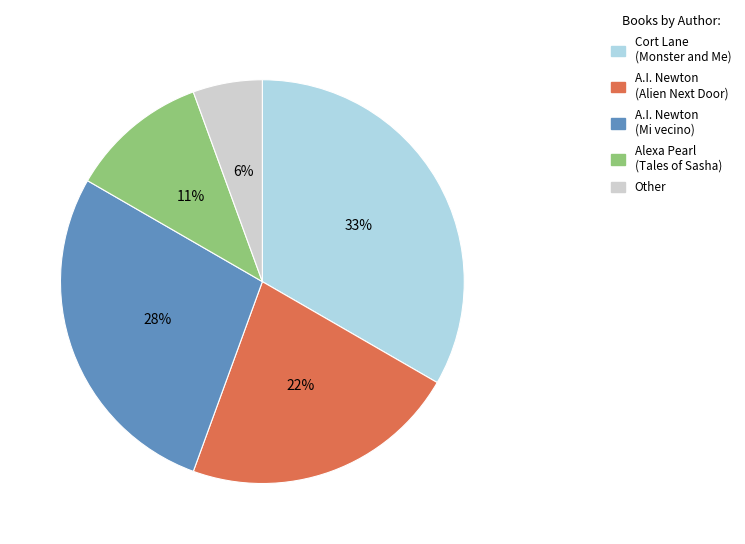

Approximately how many times larger is the value at Alexa Pearl (Tales of Sasha) compared to A.I. Newton (Alien Next Door)?

0.5